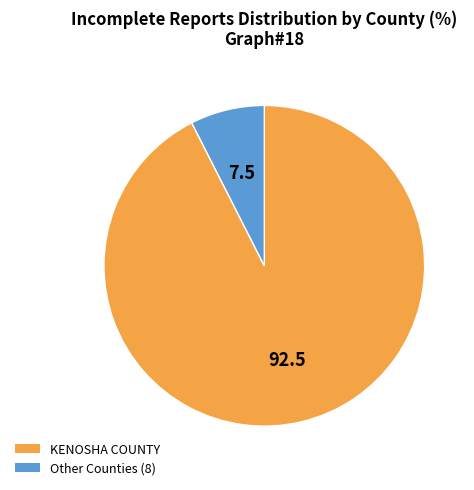

Combined, do KENOSHA COUNTY and Other Counties (8) account for over 50%?

Yes